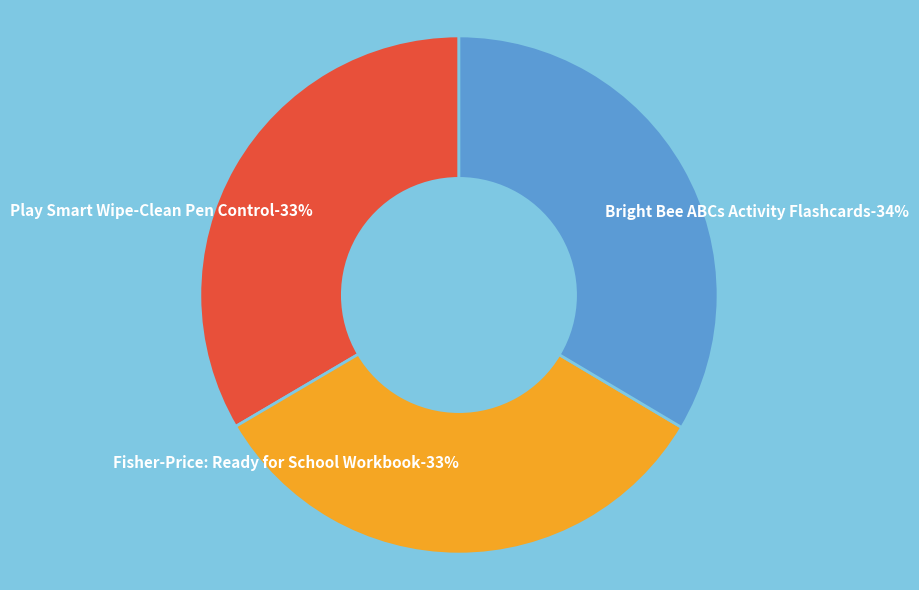

True or false: Bright Bee ABCs Activity Flashcards accounts for 28% of the total.

False